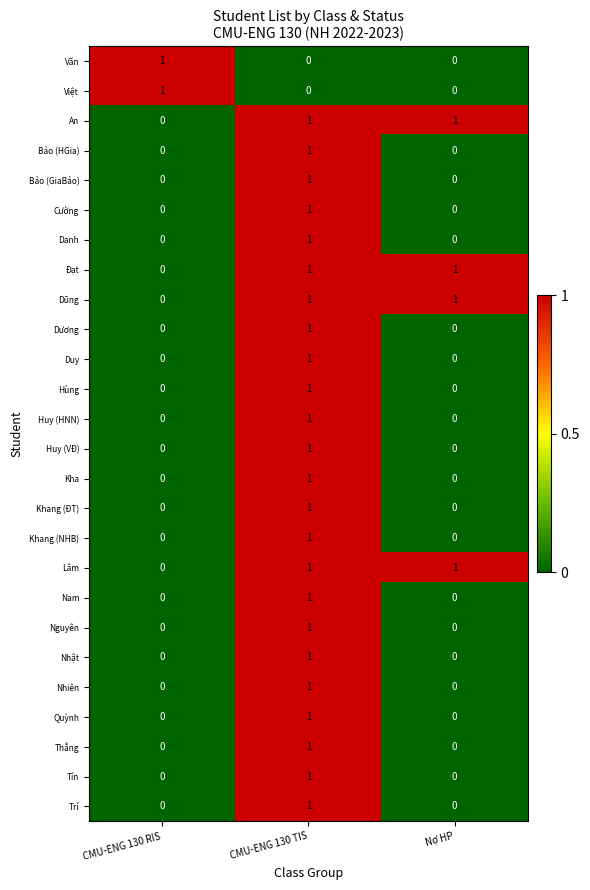

The Hùng series shows 1 at CMU-ENG 130 TIS. True or false?

True